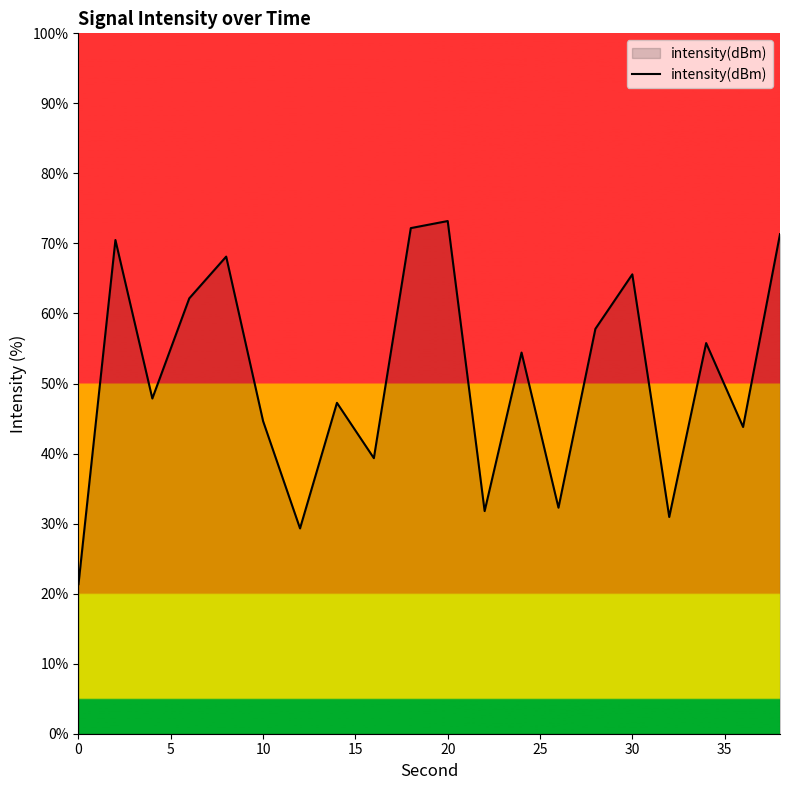

What is the difference between the maximum and minimum values?

51.8